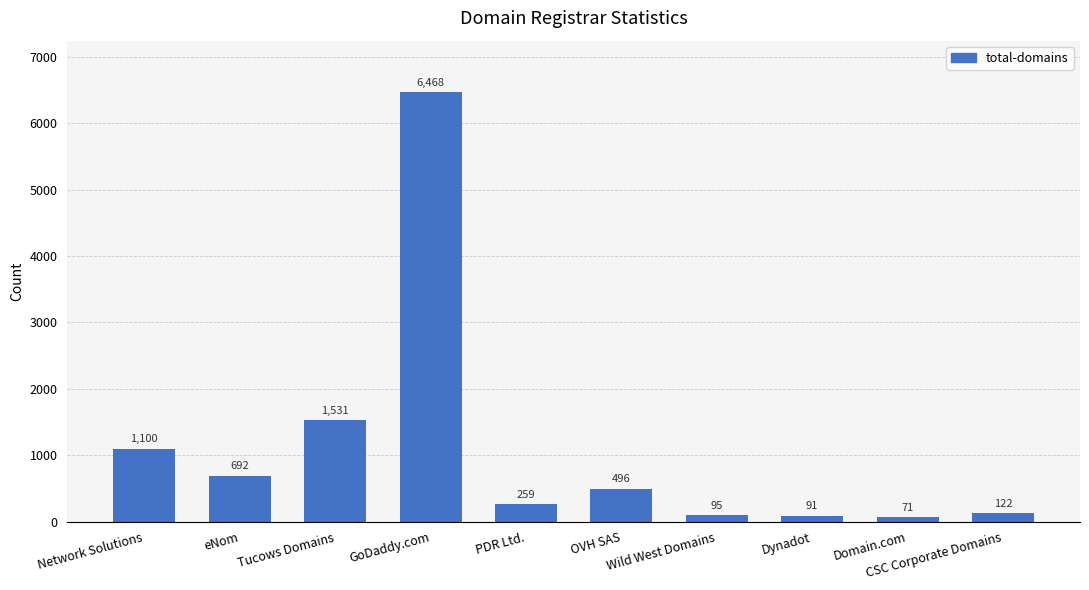

What is the smallest value displayed?

71